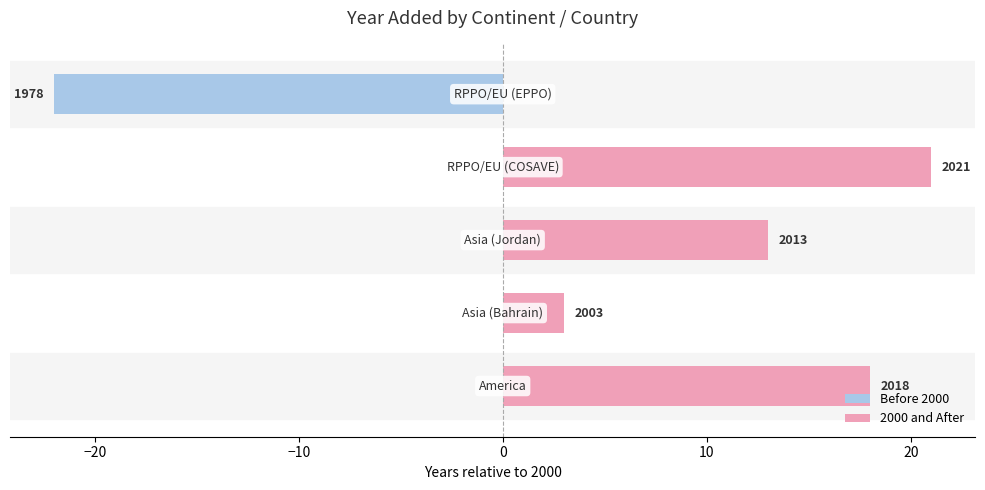

Which series has the largest total across all categories?

2000 and After